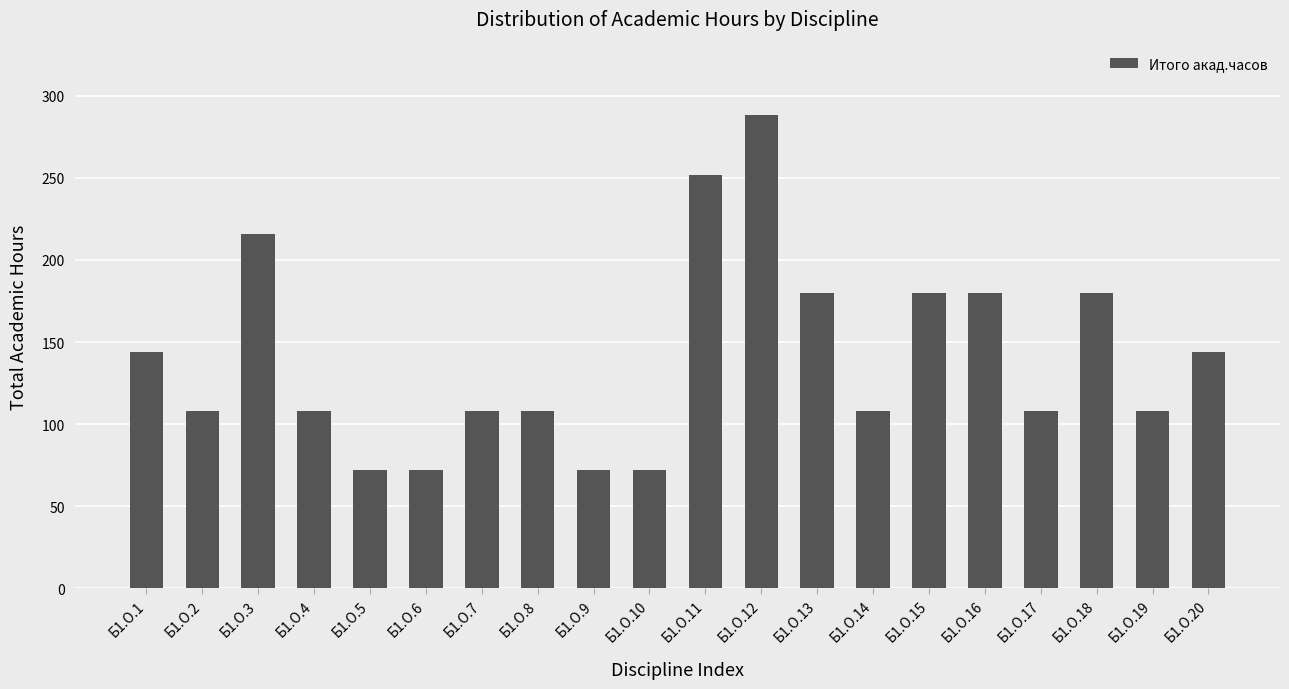

Does the chart contain any negative values?

No